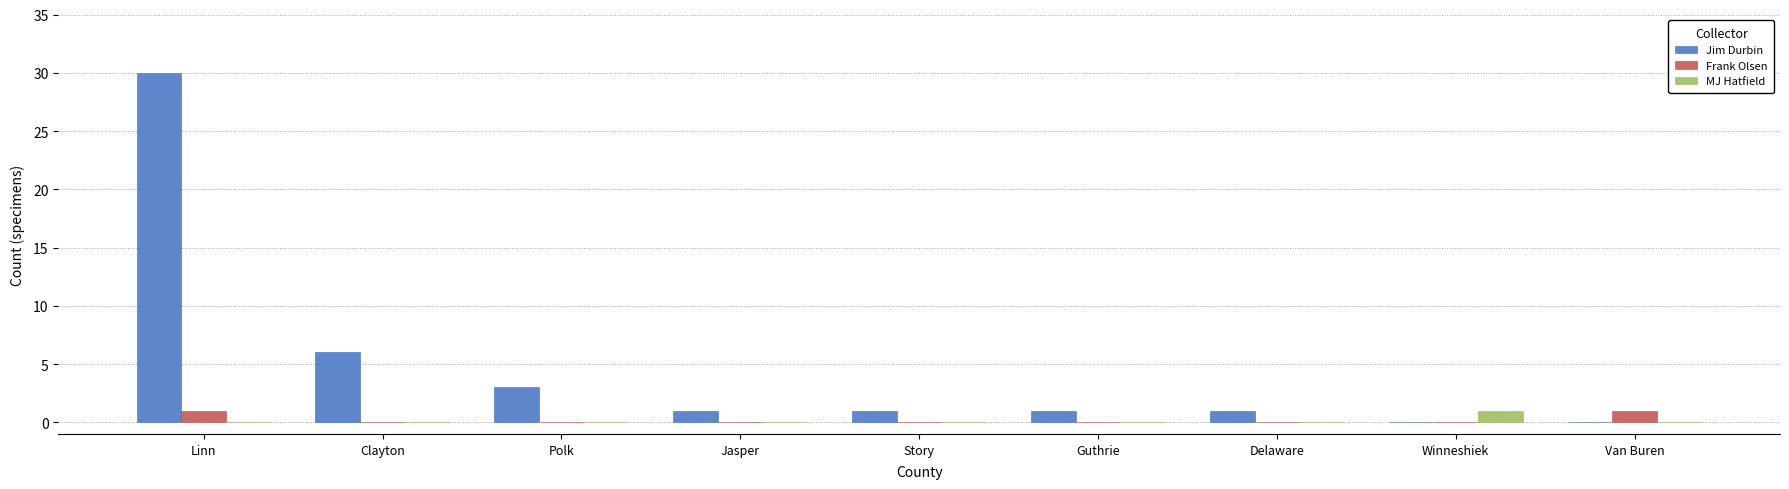

Between Linn and Jasper, which series saw the biggest shift?

Jim Durbin